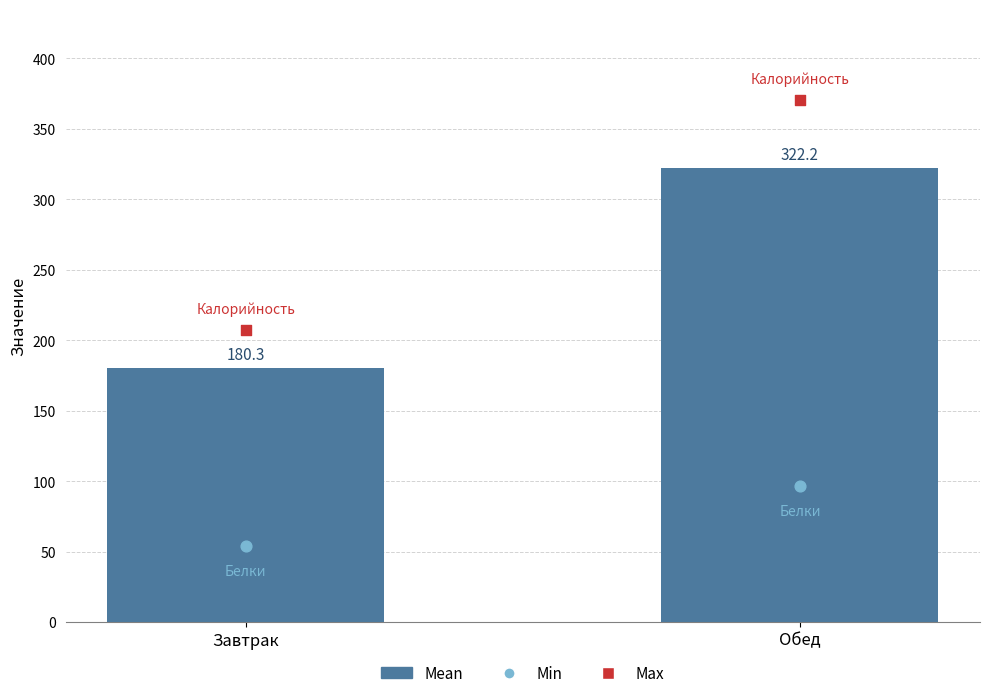

Which series contains the lowest Y value?

Min